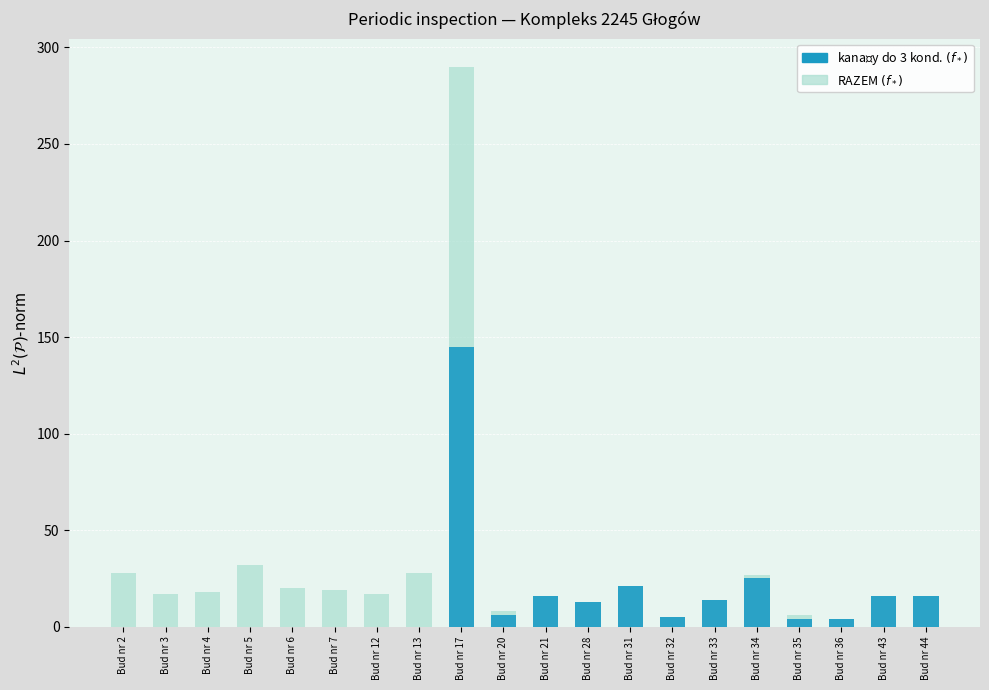

Which series changed the most between Bud nr 4 and Bud nr 28?

kanały do 3 kond. (f*)